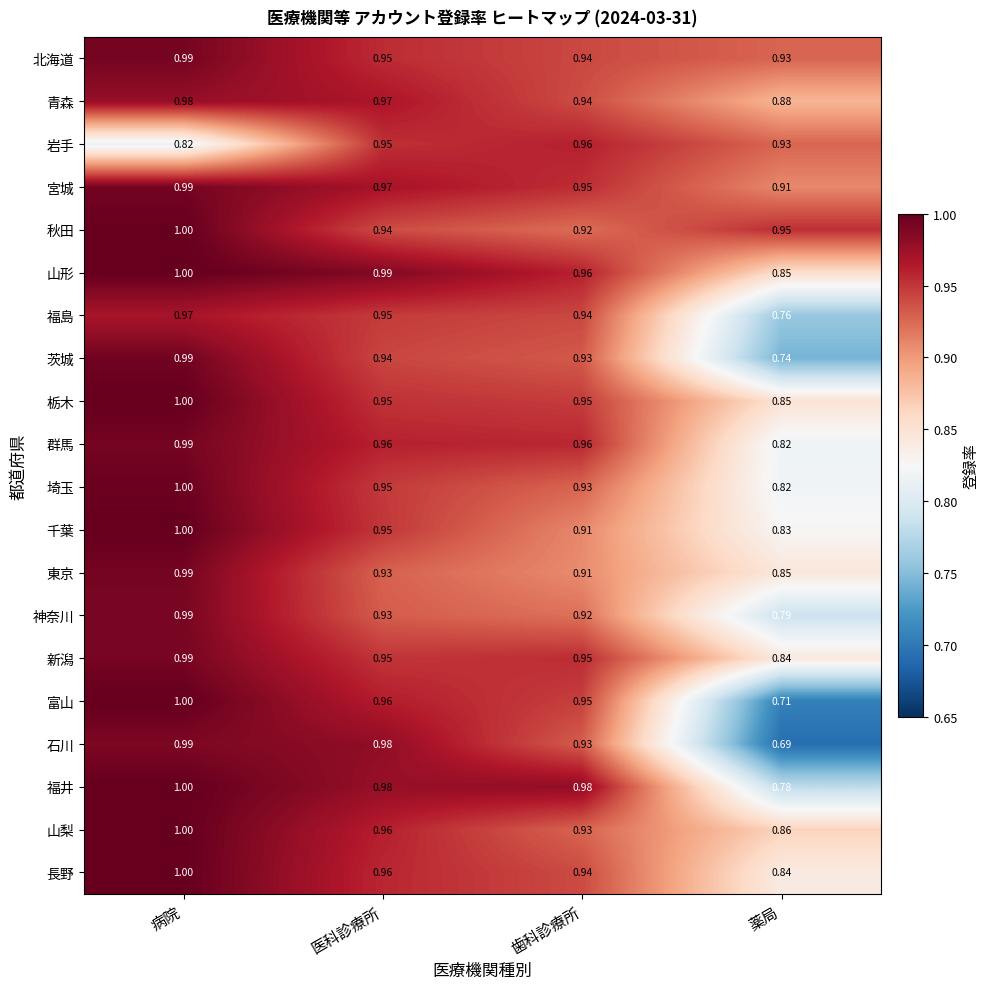

What is the spread (max minus min) of values at 薬局?

0.3